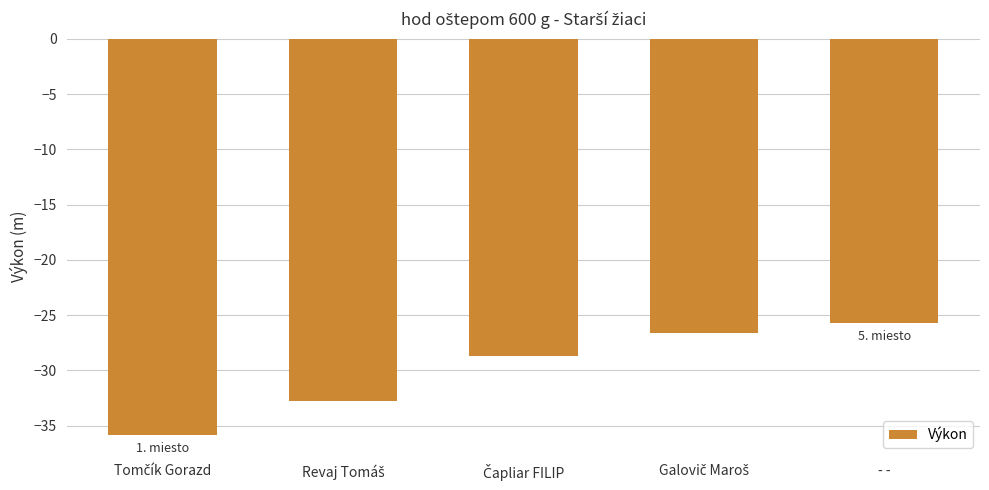

Reading left to right, transcribe all the data shown in this chart.

-35.8	-32.8	-28.7	-26.6	-25.7